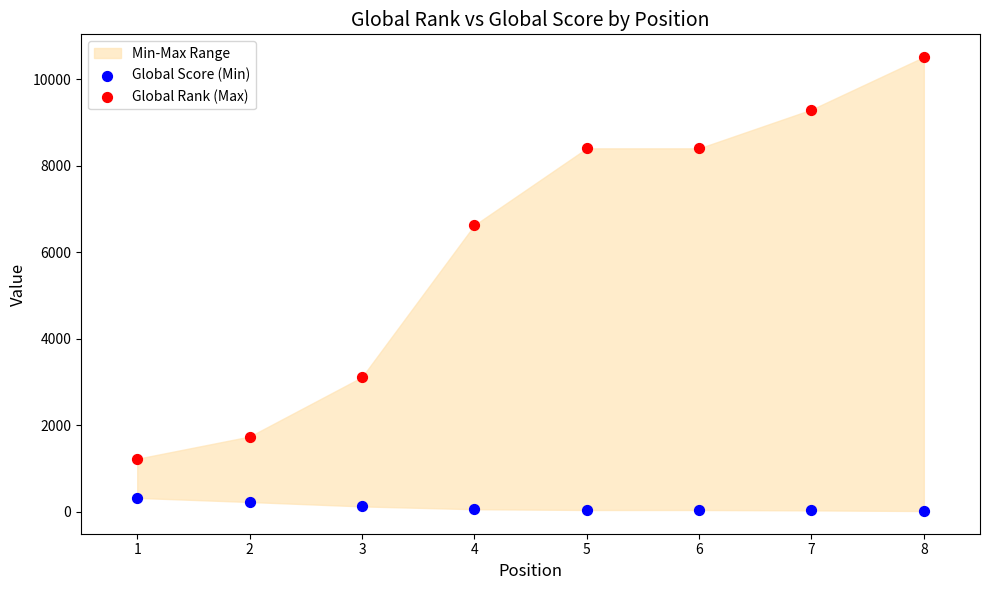

Across all series, what Y value is closest to 5263?

6622